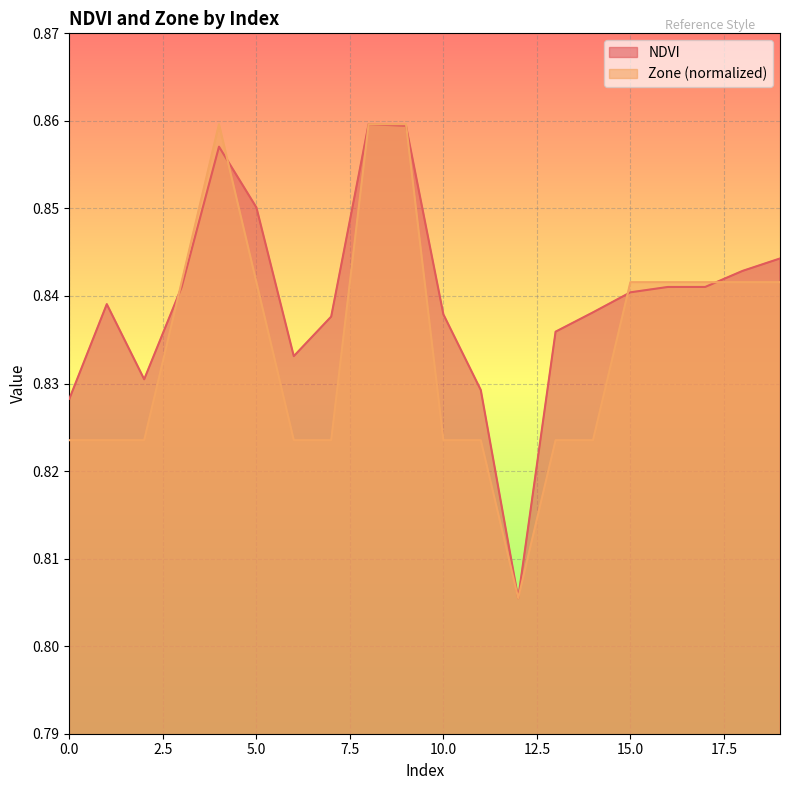

True or false: NDVI and Zone cross at least once.

True